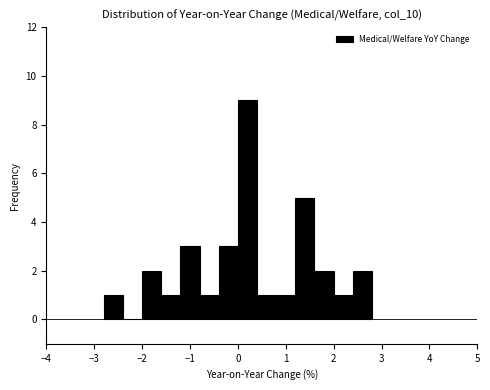

Reading left to right, transcribe this chart: for each bar, give the range it covers on the x-axis and its height. The values are not printed on the chart, so give them approximately, as read against the axis.

-2.8 to -2.4: 1
-2.4 to -2.0: 0
-2.0 to -1.6: 2
-1.6 to -1.2: 1
-1.2 to -0.8: 3
-0.8 to -0.4: 1
-0.4 to 0.0: 3
0.0 to 0.4: 9
0.4 to 0.8: 1
0.8 to 1.2: 1
1.2 to 1.6: 5
1.6 to 2.0: 2
2.0 to 2.4: 1
2.4 to 2.8: 2